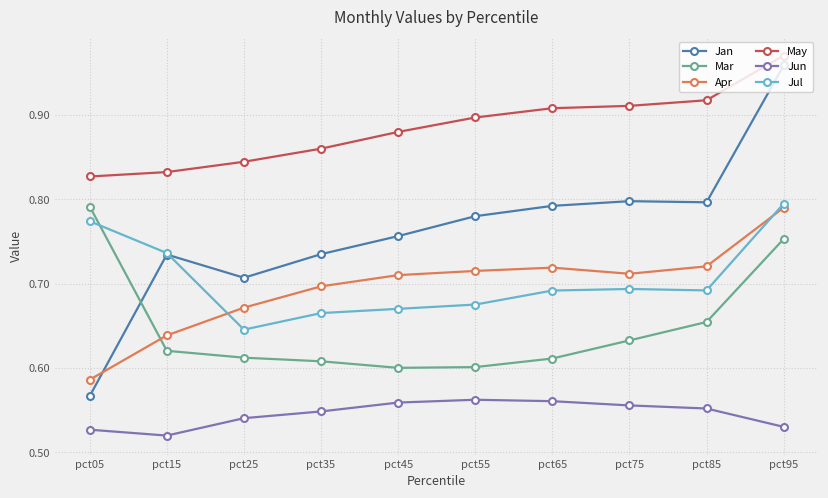

At which category is the sum across all series the highest?

pct95